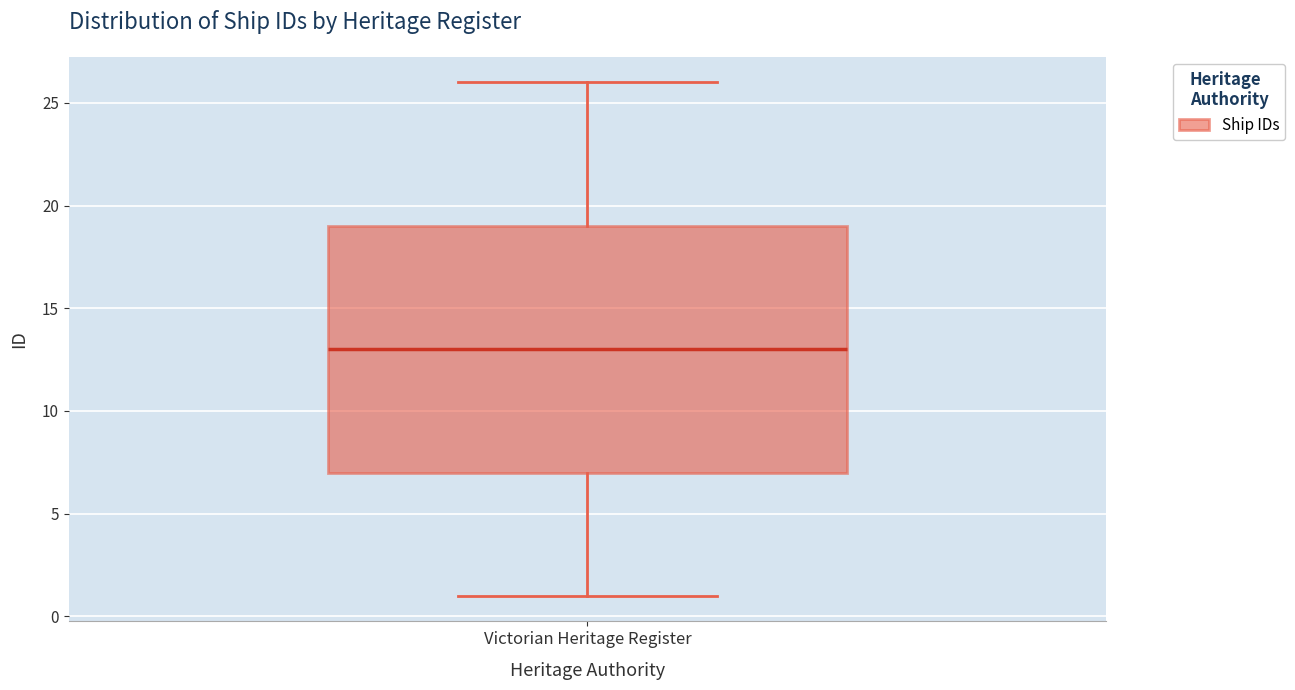

Read this box plot against the y-axis: the position of the median line, the range covered by the box, and the ends of both whiskers. The values are not printed on the chart, so give them approximately, as read against the axis.

median 13, box 7 to 19, whiskers 1 to 26